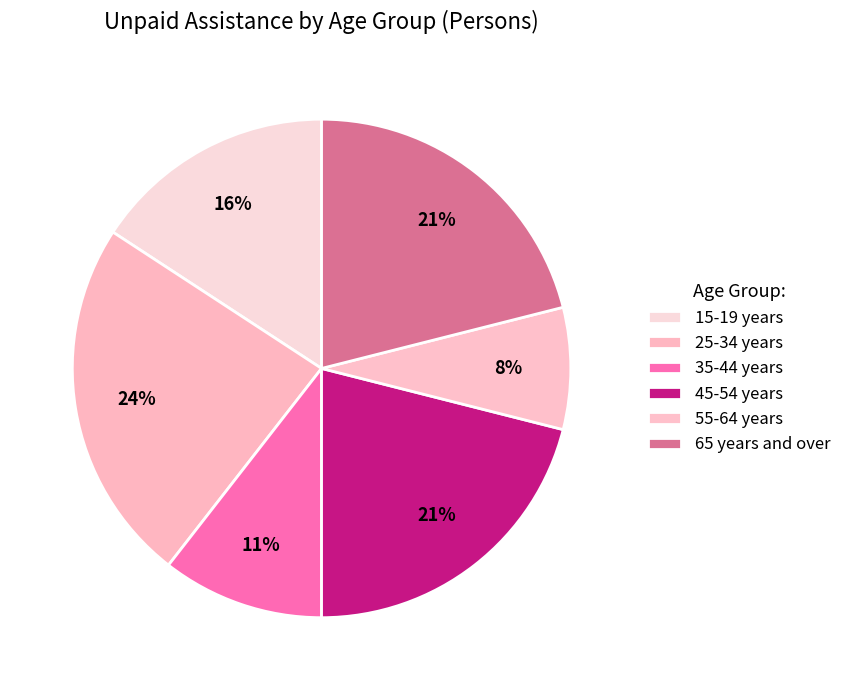

What is the smallest slice in the pie chart?

55-64 years